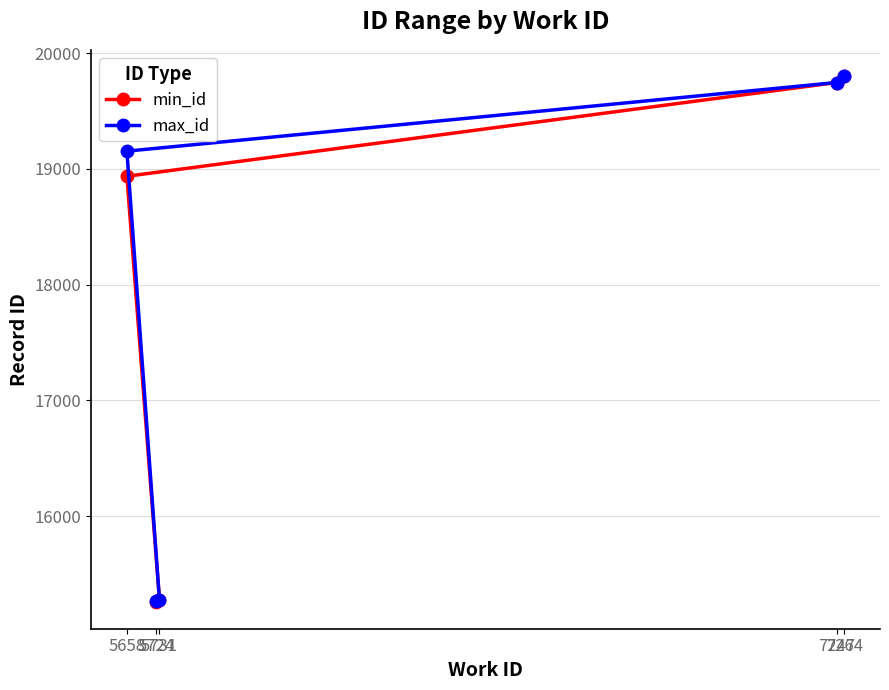

Which has a higher value, 7247 or 7264?

7264